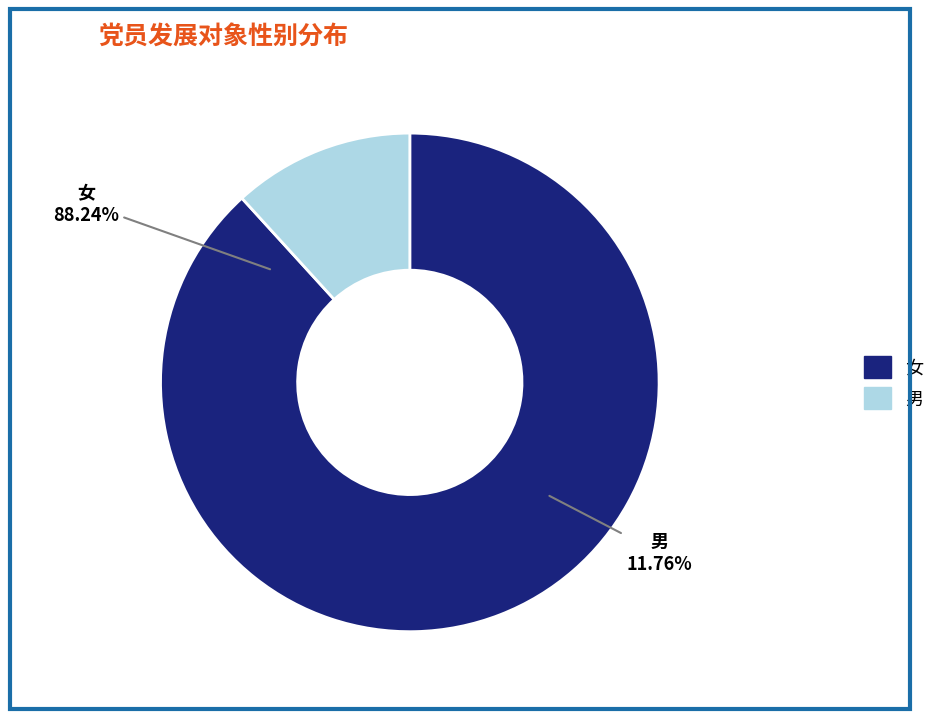

Which category has the biggest portion of the pie?

女